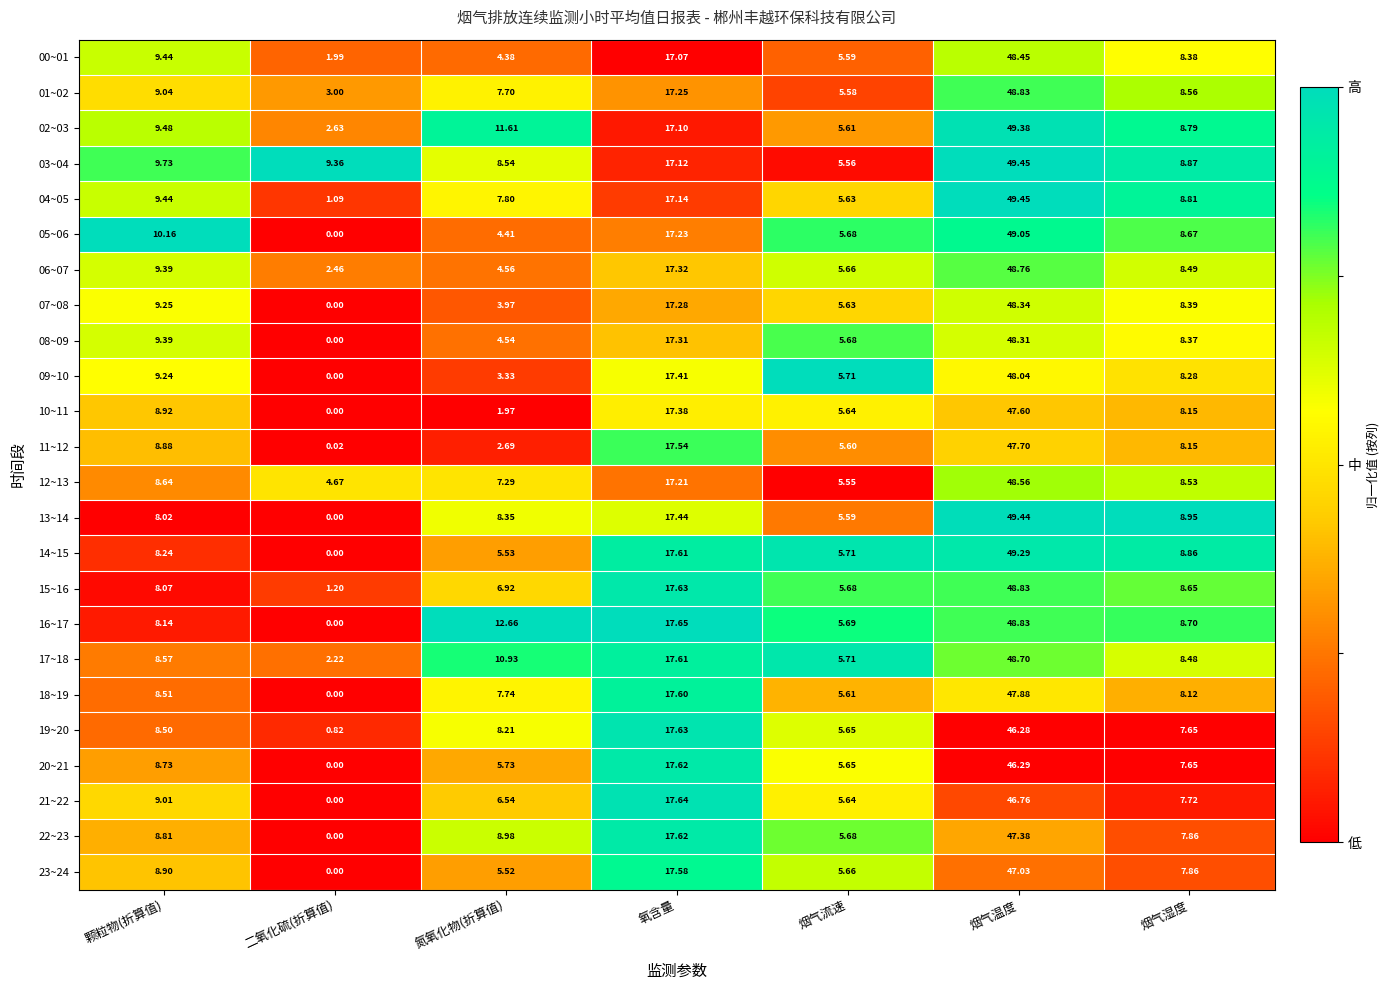

Is the value of 06~07 at 烟气湿度 greater than the value of 05~06 at 烟气流速?

Yes